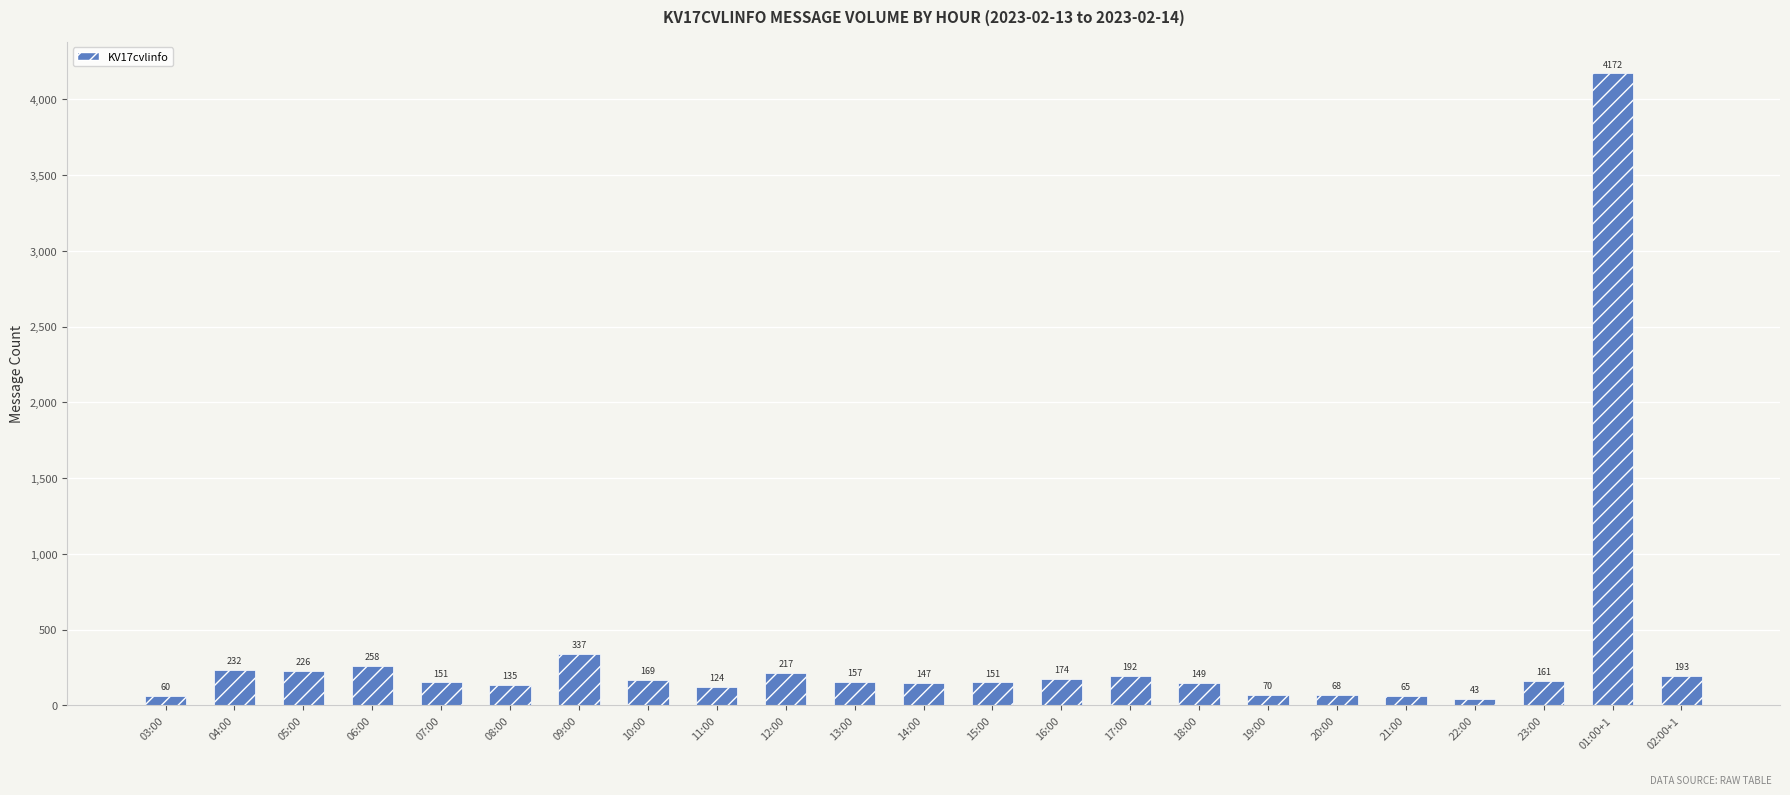

Where is the data nearest to the value 2107?

09:00